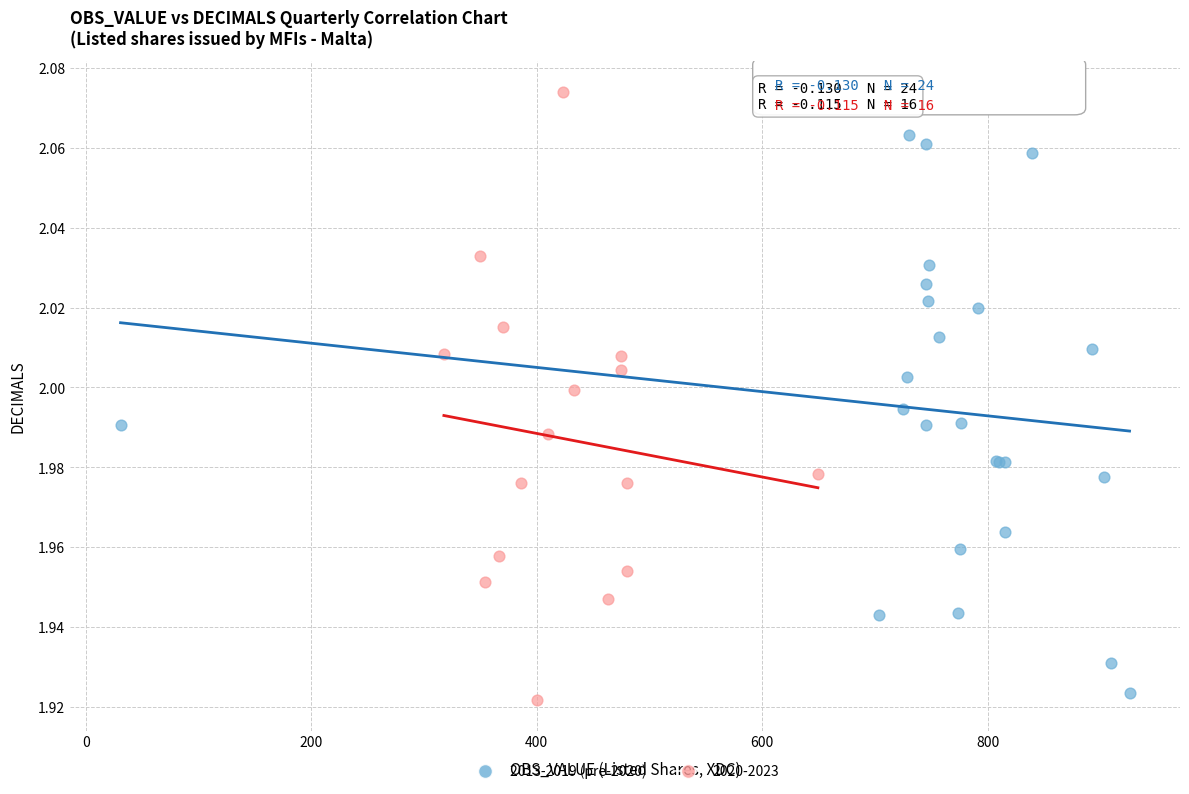

Which series contains the highest Y value?

2020-2023